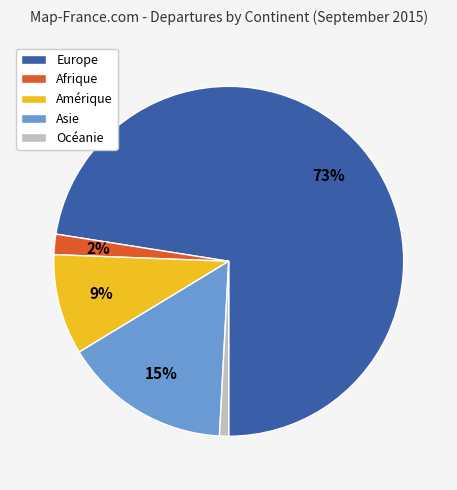

Rank the categories by value from highest to lowest.

Europe, Asie, Amérique, Afrique, Océanie